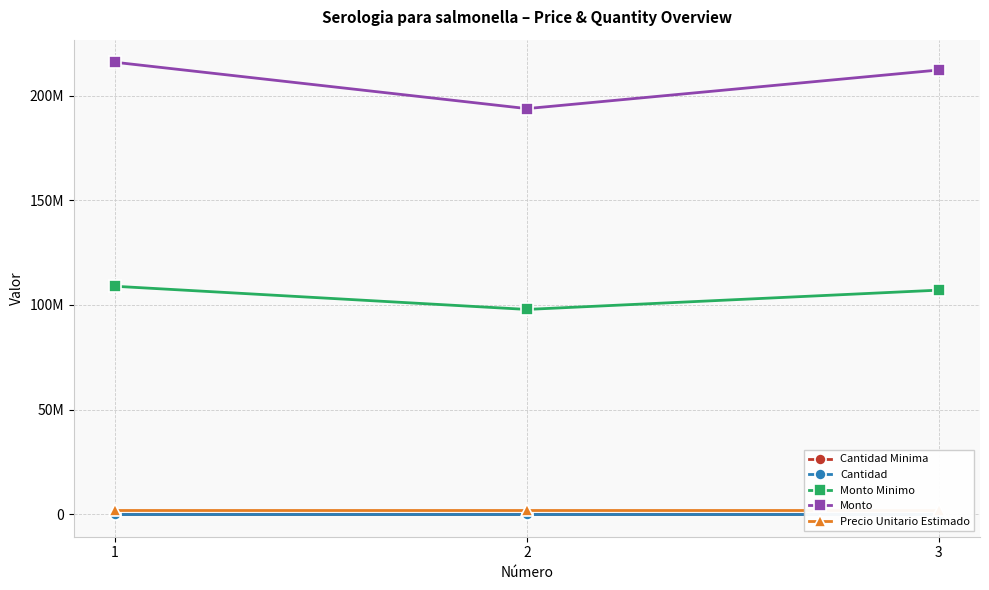

What is the average value of the Cantidad series?

112